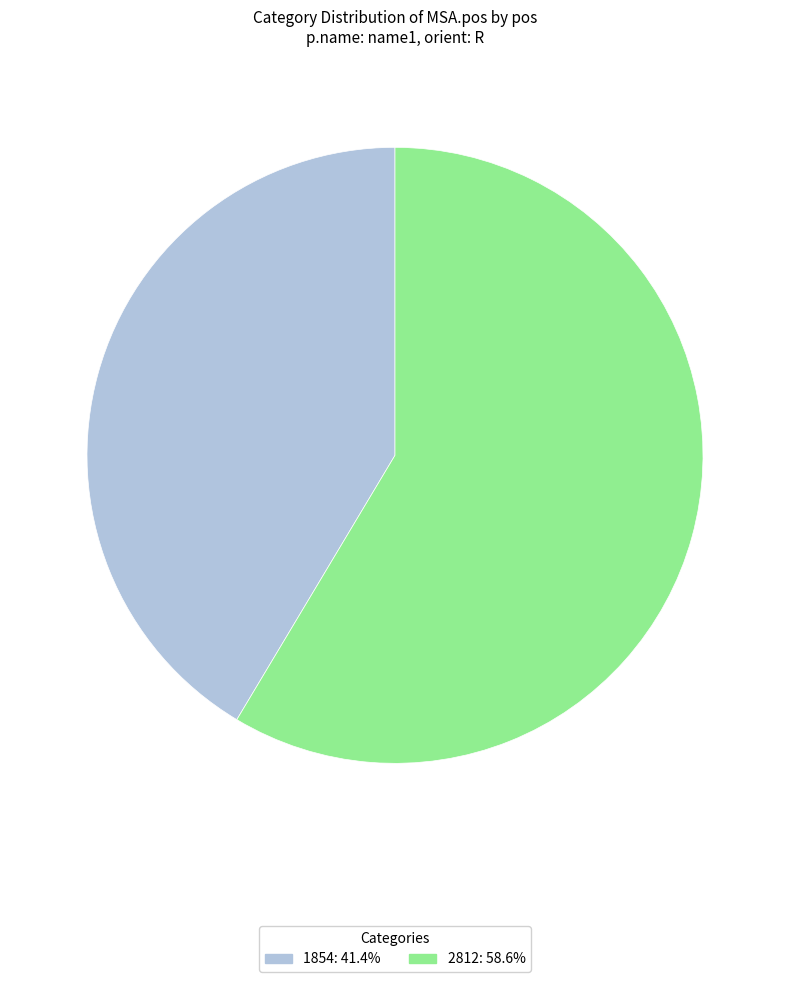

Do 1854: 41.4% and 2812: 58.6% together represent more than half of the pie?

Yes